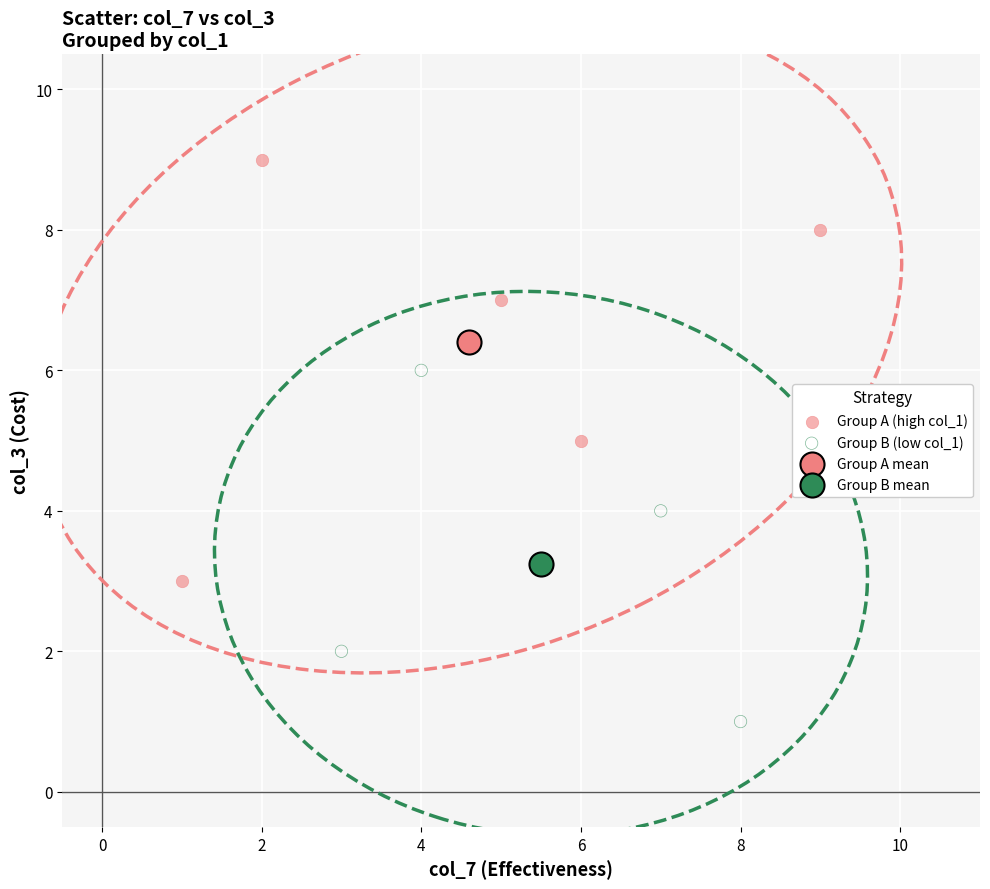

What are all the series names shown in the legend?

Group A (high col_1), Group B (low col_1), Group A mean, Group B mean